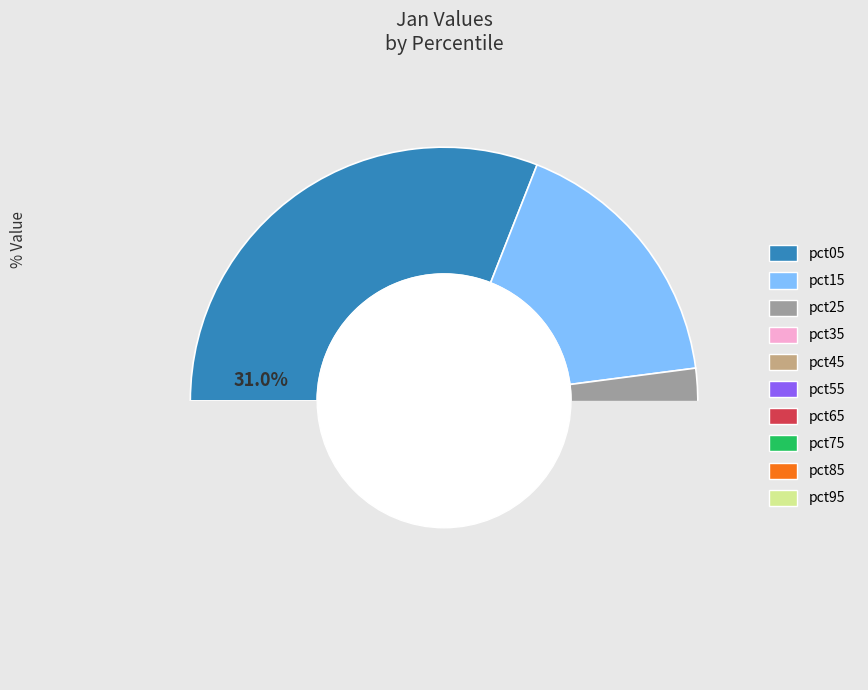

Do pct85 and pct45 together represent more than half of the pie?

No